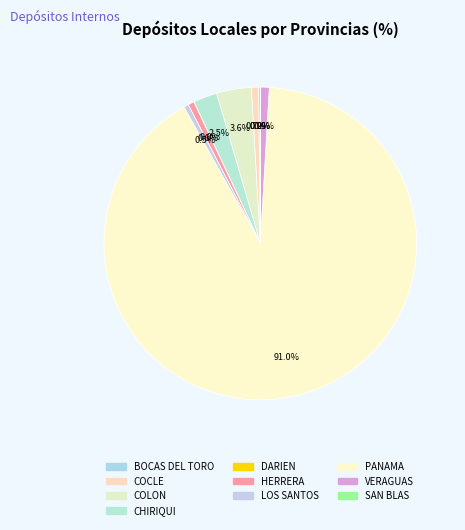

To the nearest percent, what is the difference between the largest and smallest slice percentages?

91%